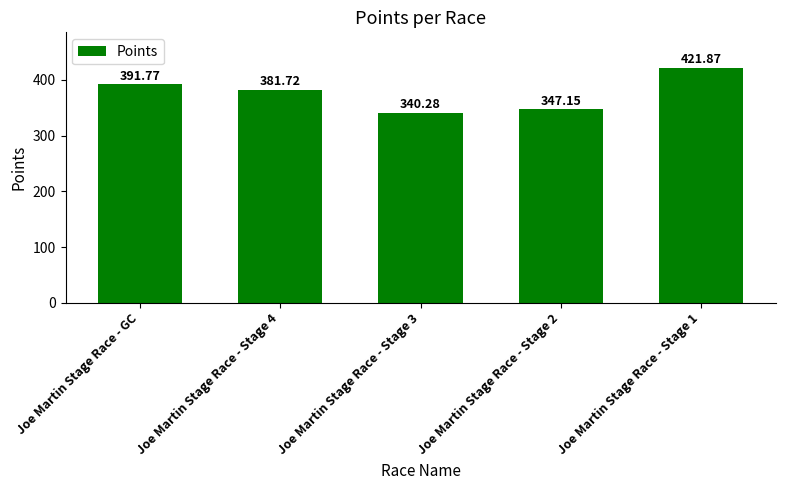

What value does the data have at Joe Martin Stage Race - GC?

391.8